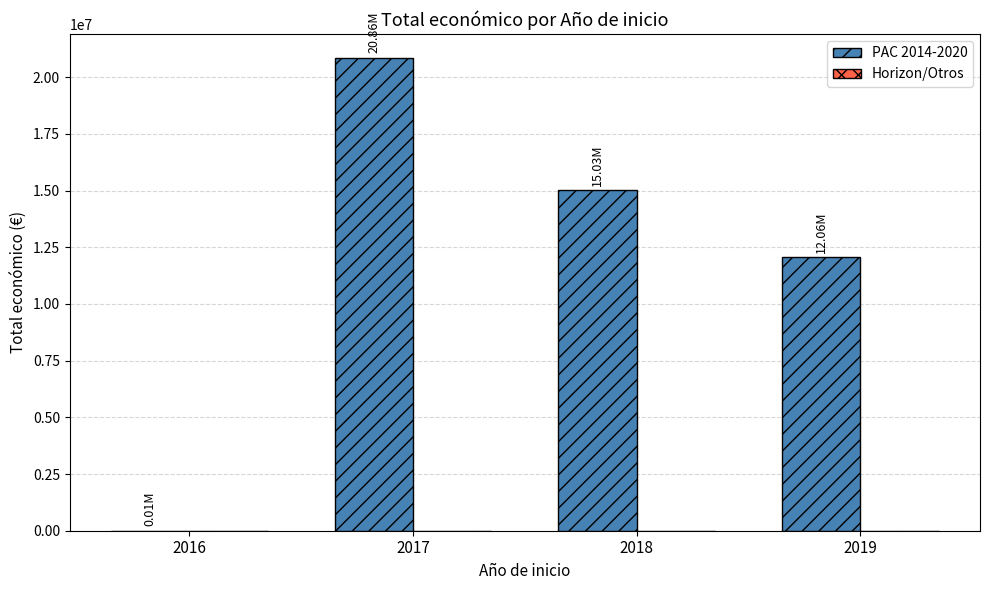

What is the change in value from 2017 to 2018?

-5829644